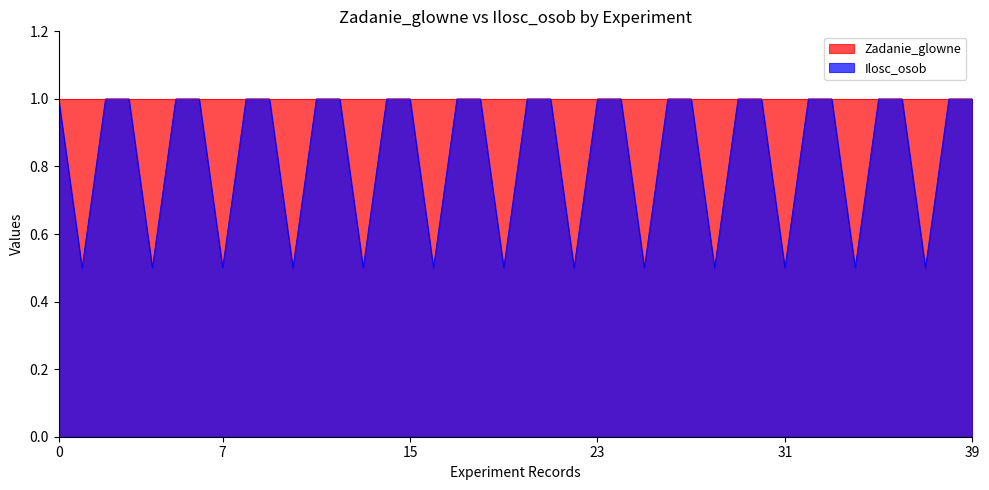

Which series has the largest range (max minus min)?

Ilosc_osob